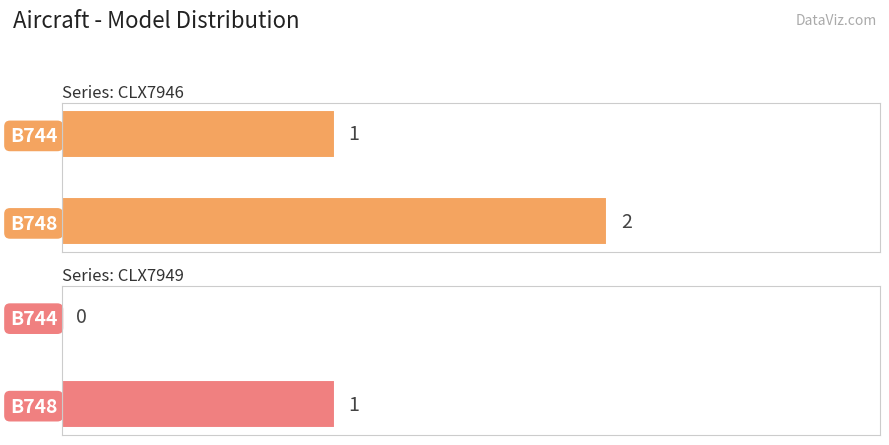

Reading right to left, what are all the values shown in this chart?

CLX7946: B744=1	B748=2
CLX7949: B744=0	B748=1